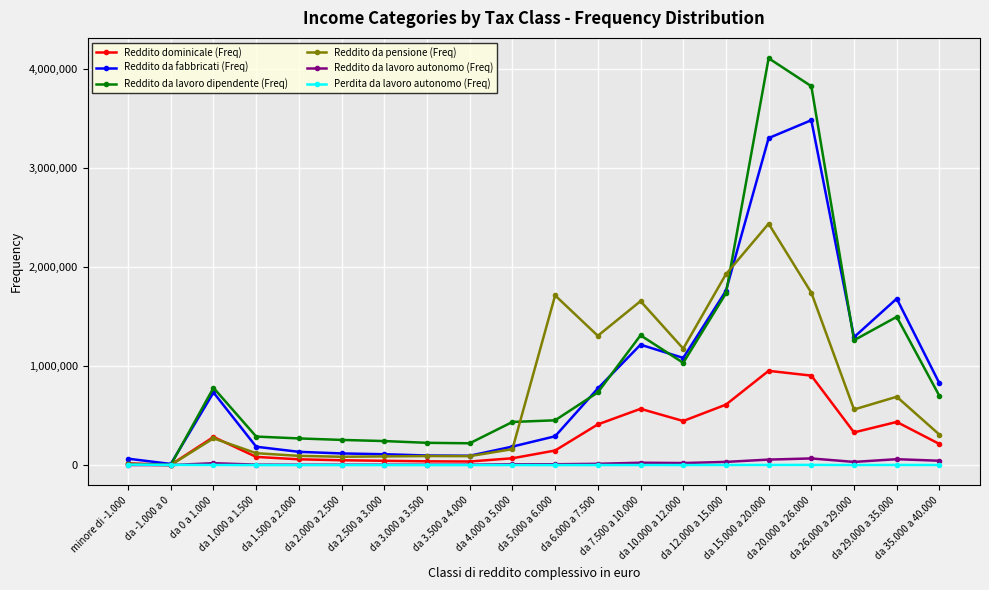

What is the maximum value for Perdita da lavoro autonomo (Freq)?

4954